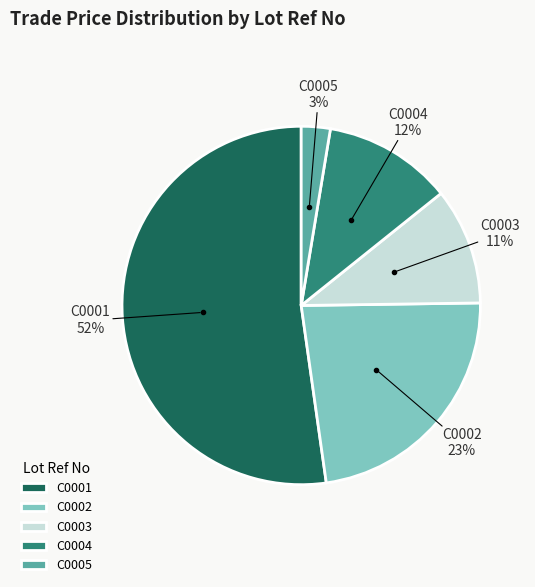

Which slice is the smallest?

C0005